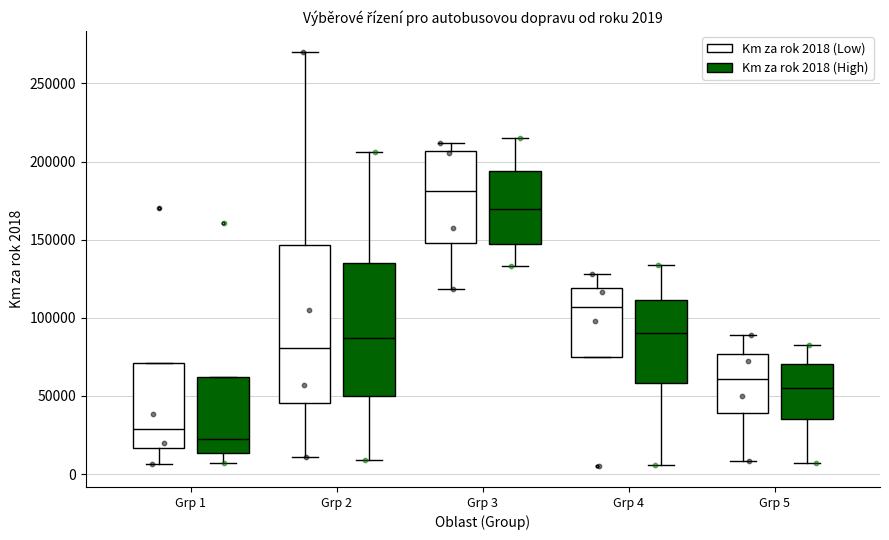

Comparing the boxes themselves (not the whiskers), which one is the tallest?

Grp 2 (Km za rok 2018 (Low))